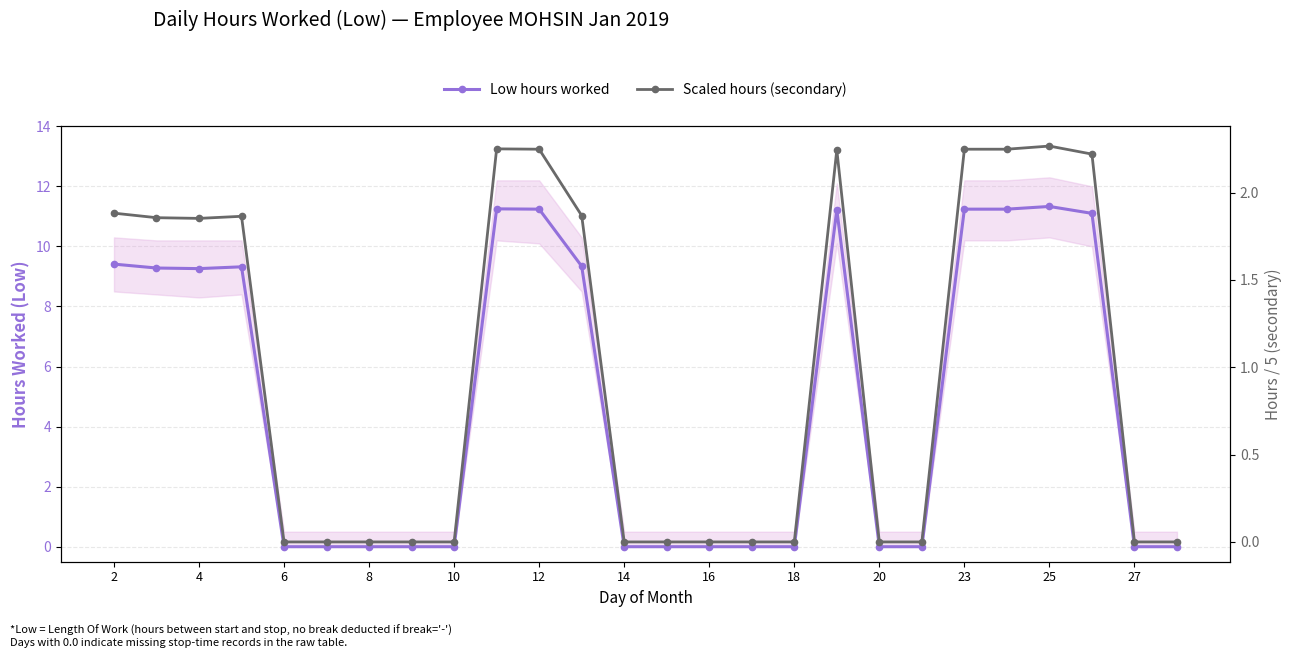

What is the difference between the maximum and minimum values in the Scaled hours (secondary) series?

2.3